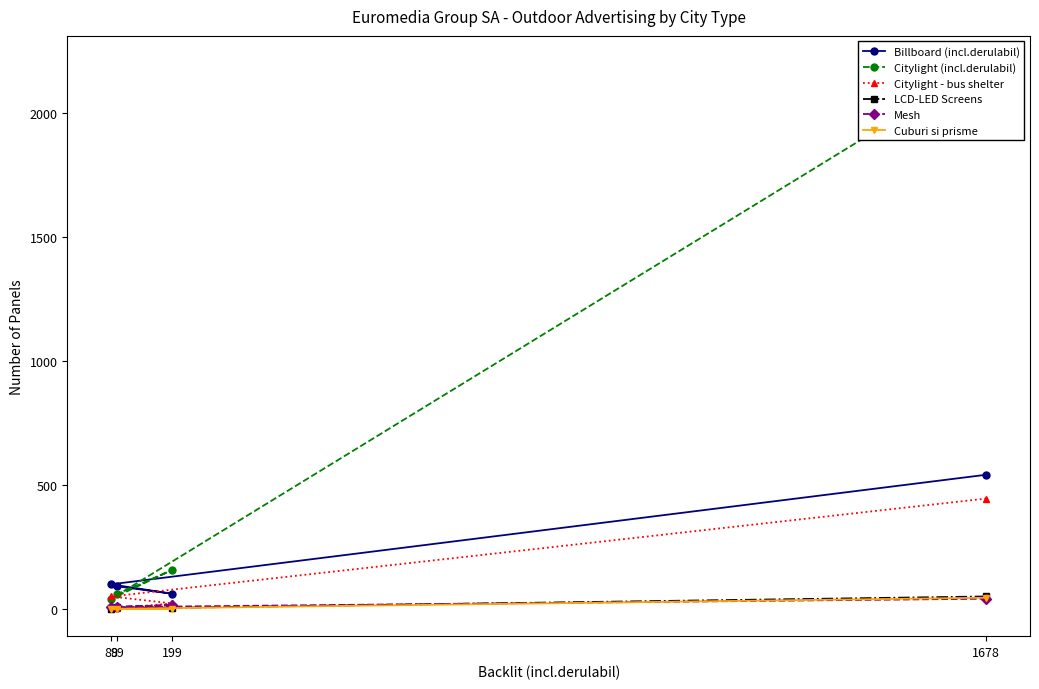

The LCD-LED Screens series shows 3 at 99. True or false?

False